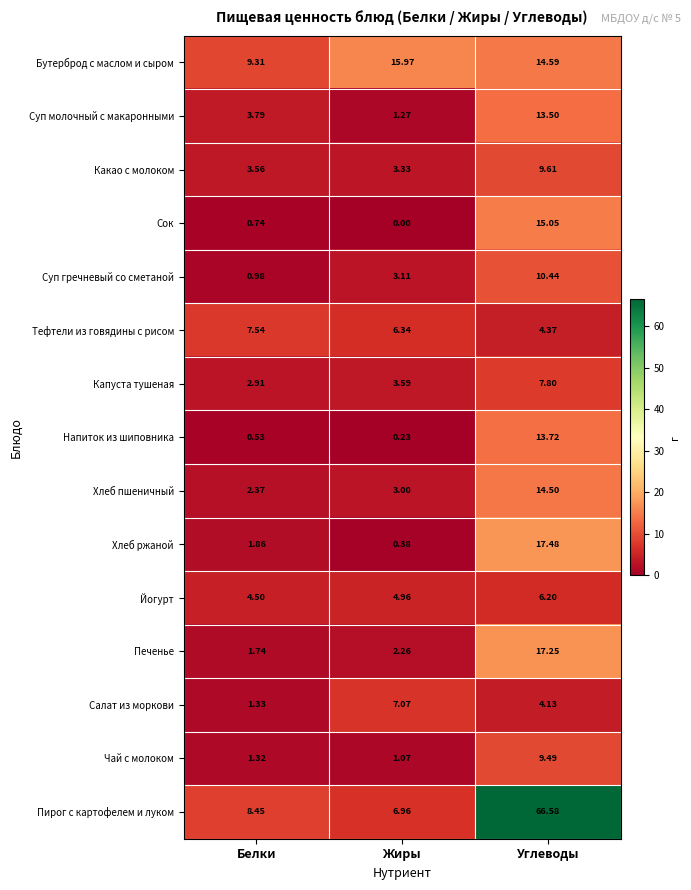

How many data points in Бутерброд с маслом и сыром are less than 14?

1